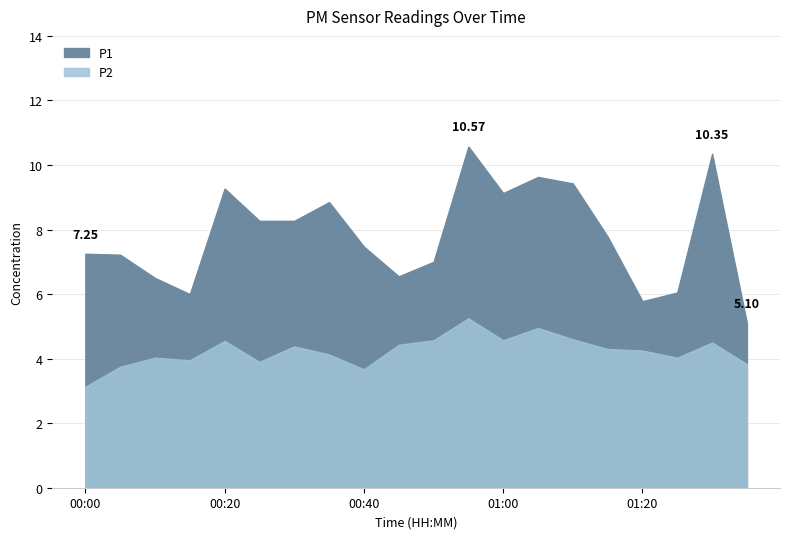

List the series in order of their overall mean, lowest first.

P2, P1